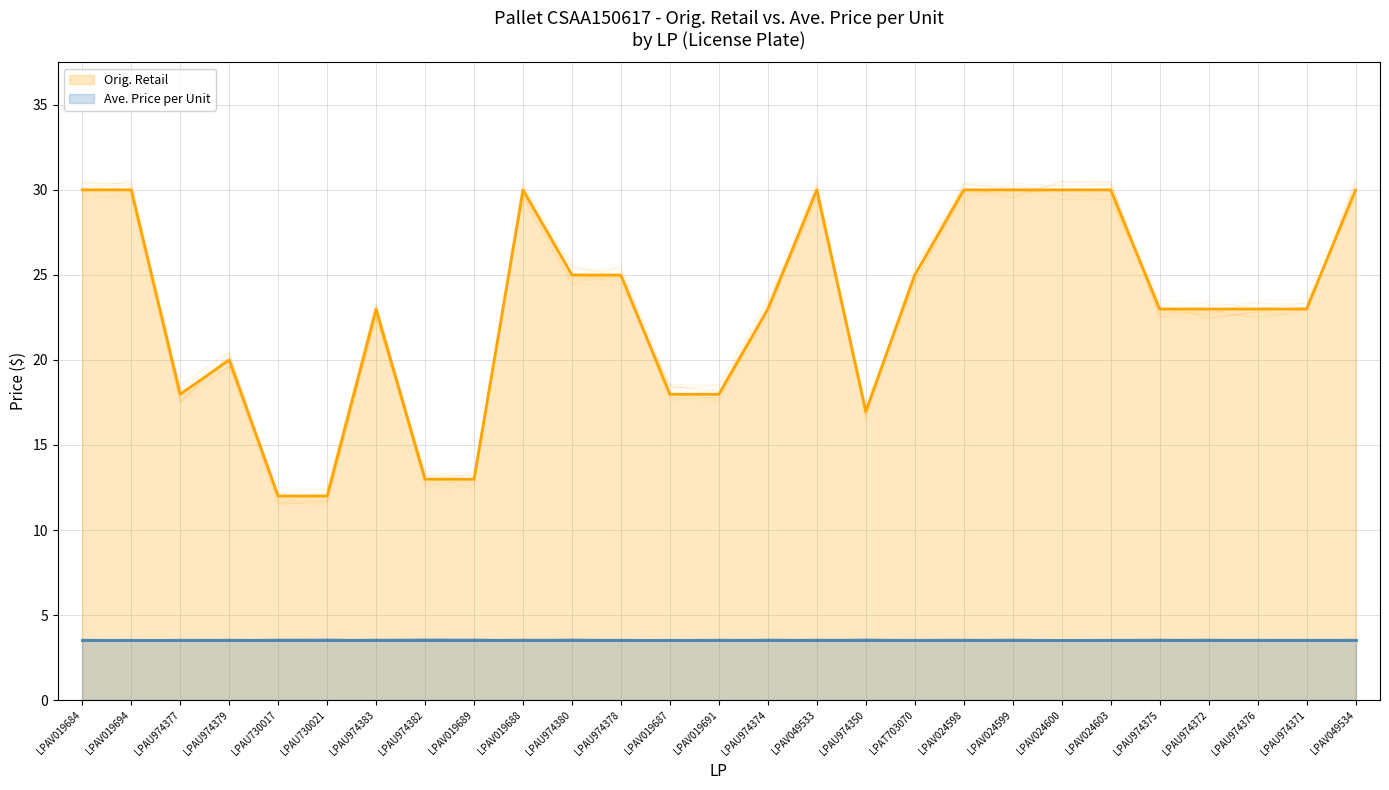

True or false: there are more than 0 points higher than both neighbors.

True